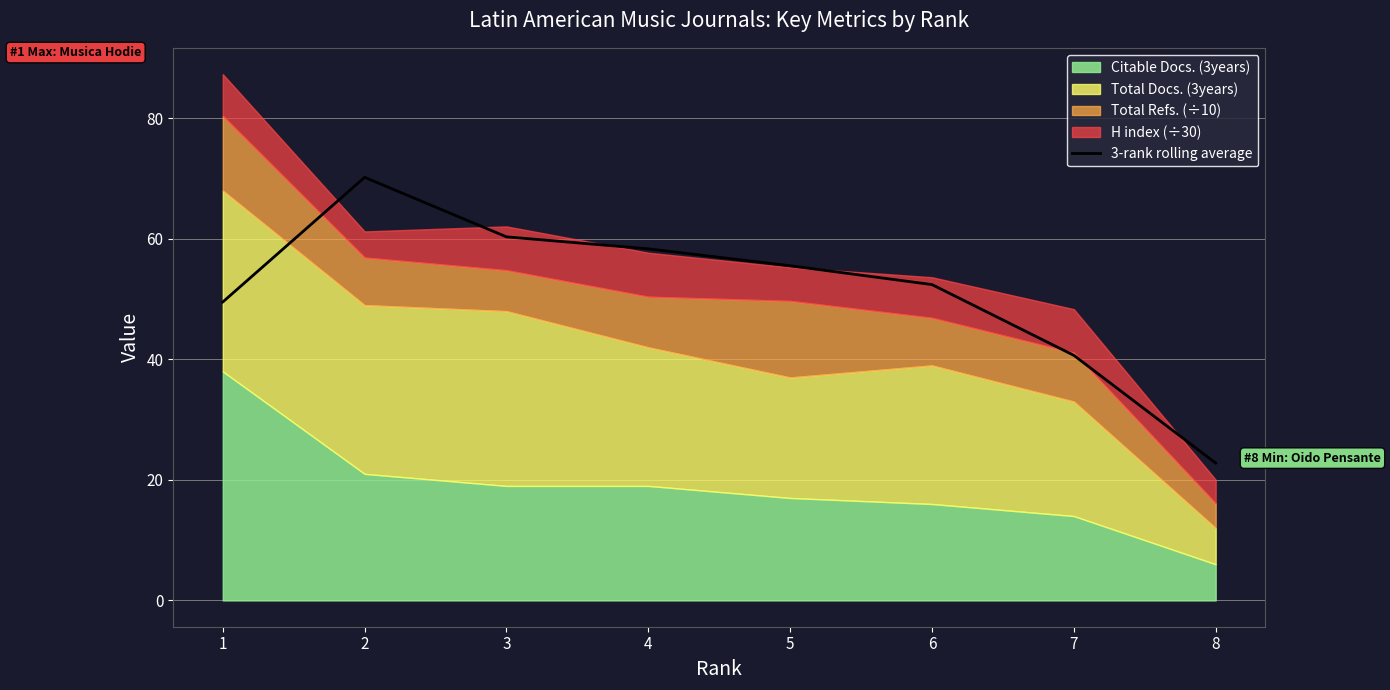

Is it true that the value at 6 is 33.9?

False